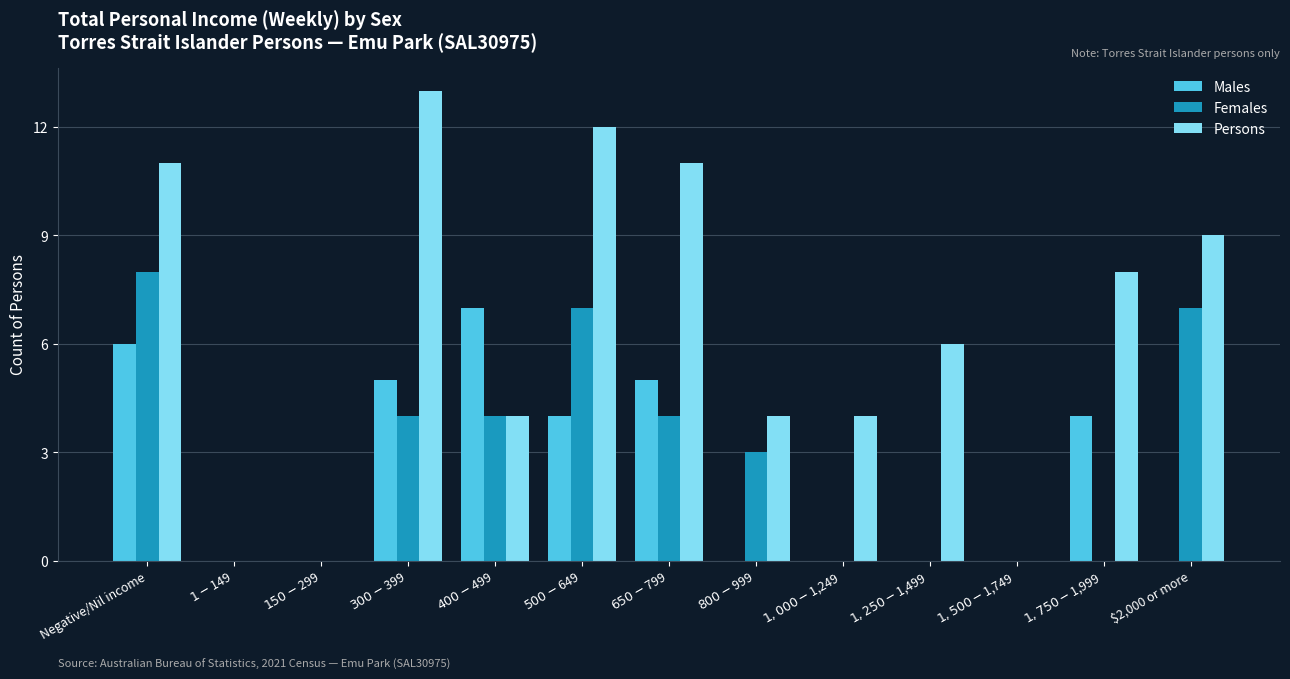

Reading left to right, what are all the values shown in this chart?

Males: Negative/Nil income=6	$1-$149=0	$150-$299=0	$300-$399=5	$400-$499=7	$500-$649=4	$650-$799=5	$800-$999=0	$1,000-$1,249=0	$1,250-$1,499=0	$1,500-$1,749=0	$1,750-$1,999=4	$2,000 or more=0
Females: Negative/Nil income=8	$1-$149=0	$150-$299=0	$300-$399=4	$400-$499=4	$500-$649=7	$650-$799=4	$800-$999=3	$1,000-$1,249=0	$1,250-$1,499=0	$1,500-$1,749=0	$1,750-$1,999=0	$2,000 or more=7
Persons: Negative/Nil income=11	$1-$149=0	$150-$299=0	$300-$399=13	$400-$499=4	$500-$649=12	$650-$799=11	$800-$999=4	$1,000-$1,249=4	$1,250-$1,499=6	$1,500-$1,749=0	$1,750-$1,999=8	$2,000 or more=9